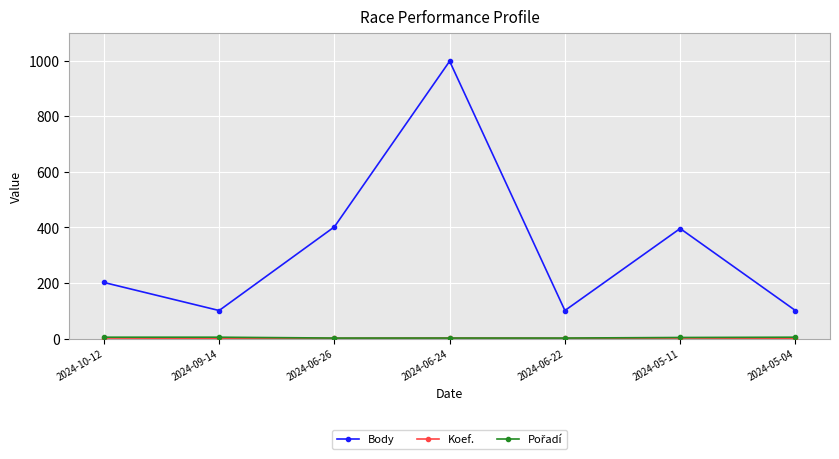

What is the greatest value displayed?

998